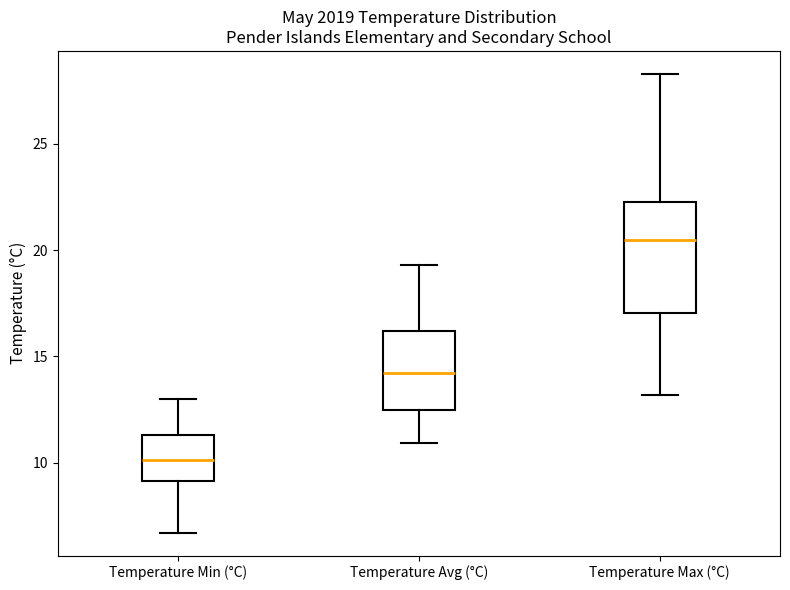

Reading left to right, transcribe this box plot: for each box, give where its median line is, the range the box spans, and where its two whiskers end, as read against the y-axis. The values are not printed on the chart, so give them approximately, as read against the axis.

Temperature Min (°C): median 10.0, box 9.0 to 11.5, whiskers 6.5 to 13.0
Temperature Avg (°C): median 14.0, box 12.5 to 16.0, whiskers 11.0 to 19.5
Temperature Max (°C): median 20.5, box 17.0 to 22.5, whiskers 13.0 to 28.5